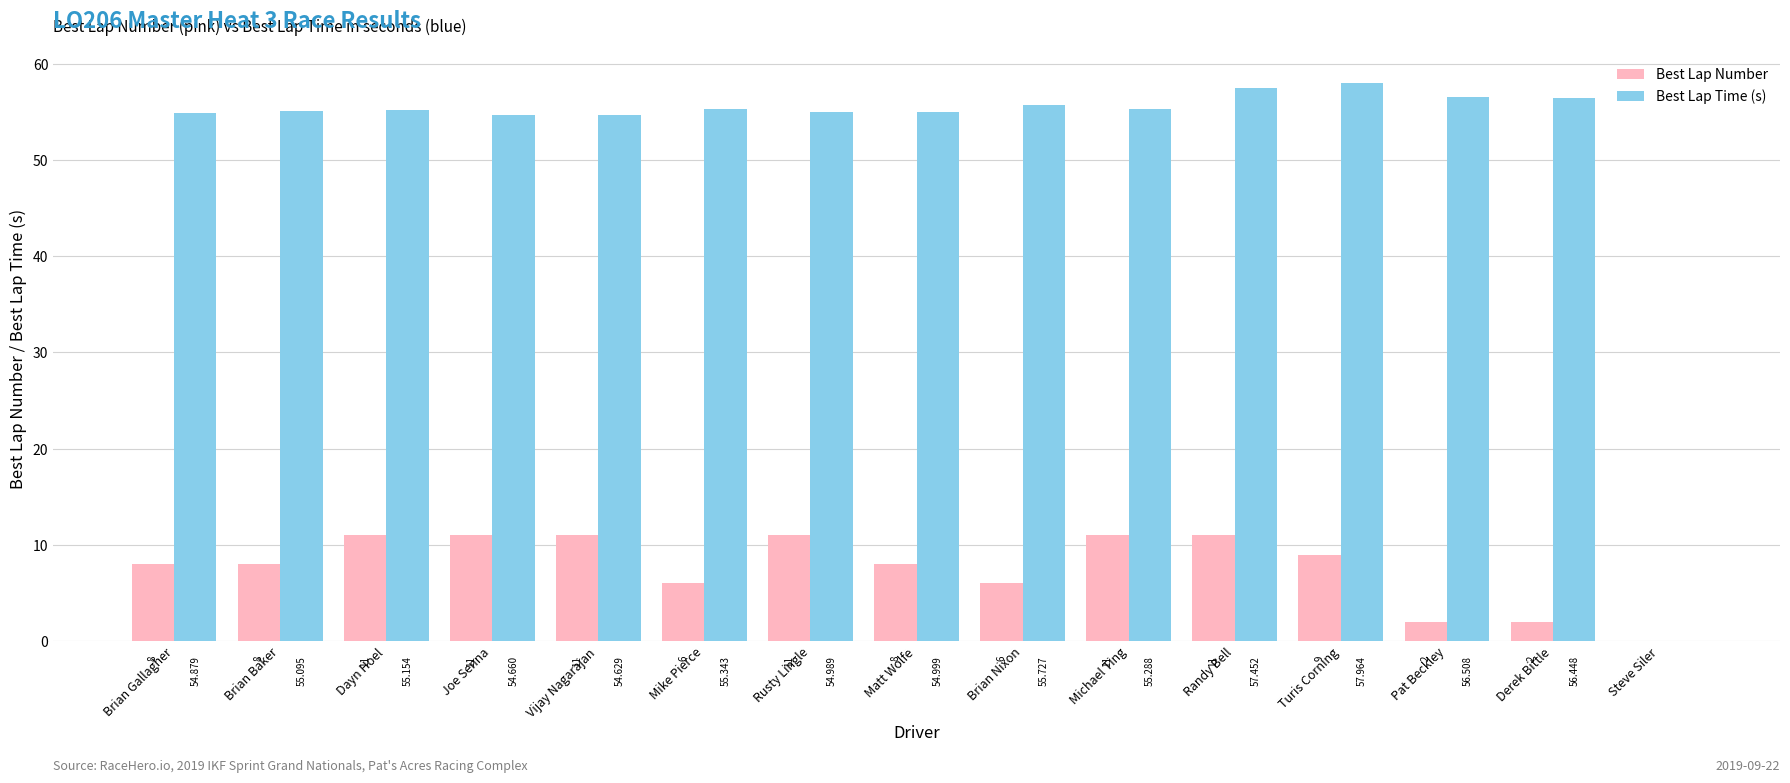

How many values in the Best Lap Time (s) series exceed 55?

9